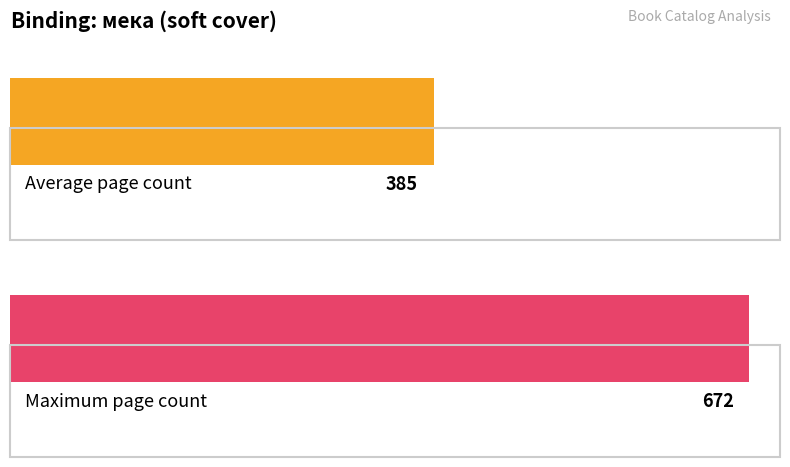

Rank the series at твърда from lowest to highest value.

Average page count, Max page count